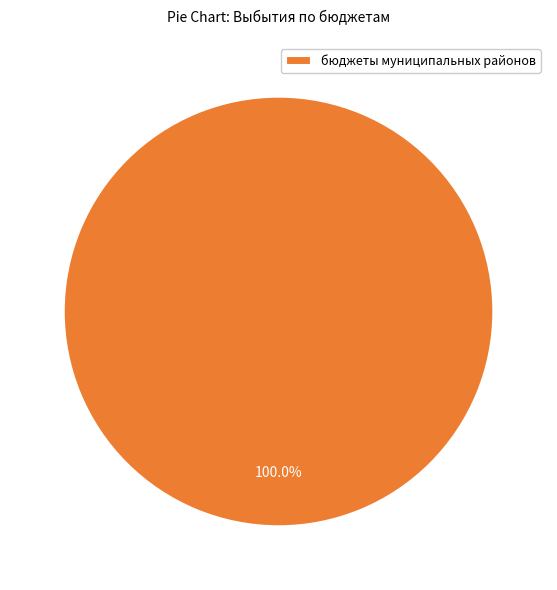

Rank the categories by value from highest to lowest.

бюджеты муниципальных районов